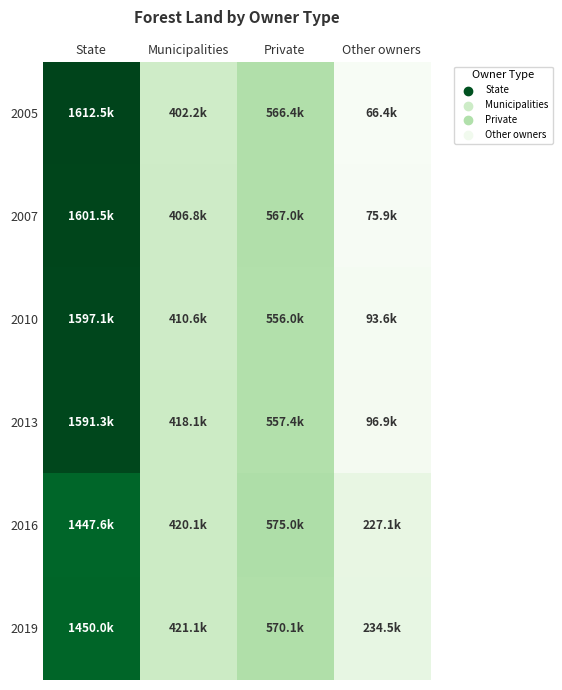

Which has a higher value, Private or Other owners?

Private